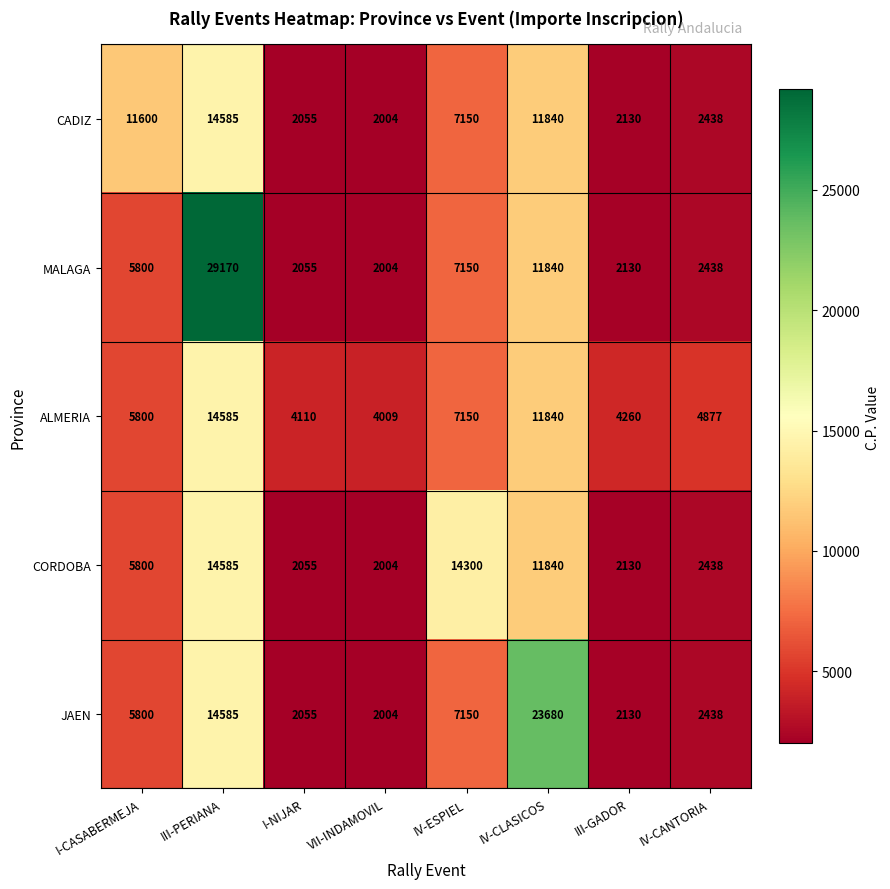

What is the total value across all series at I-NIJAR?

12330